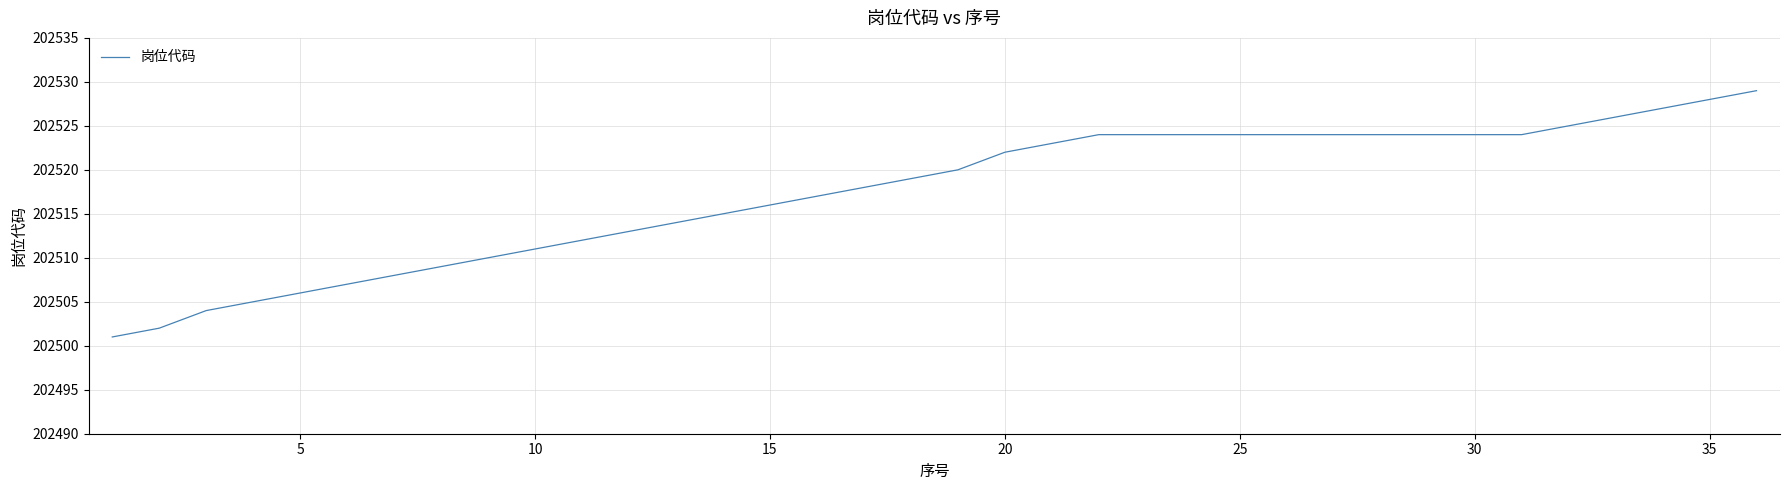

What is the maximum value shown in the chart?

202529